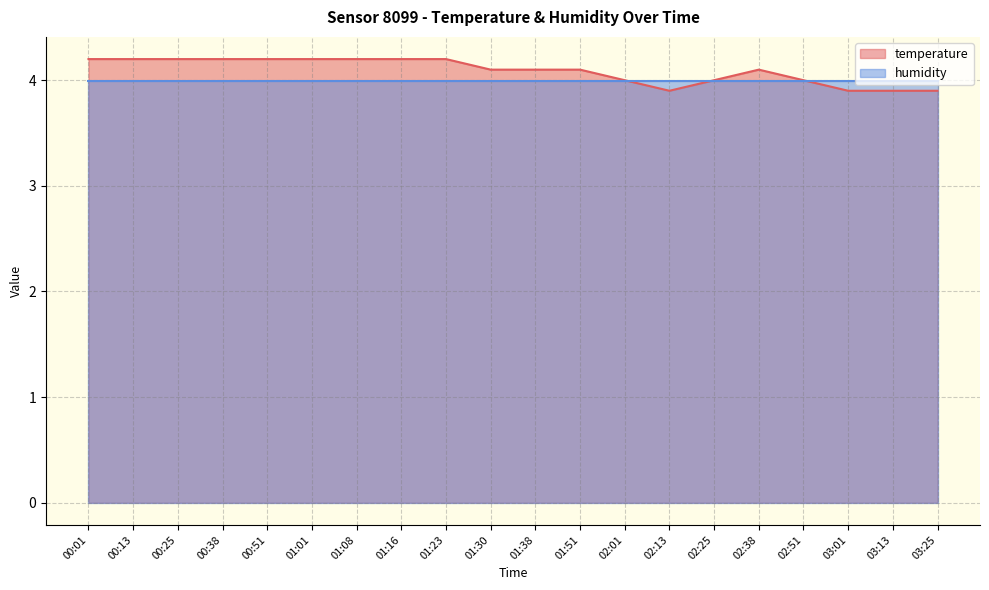

Read the value at 00:51.

4.2